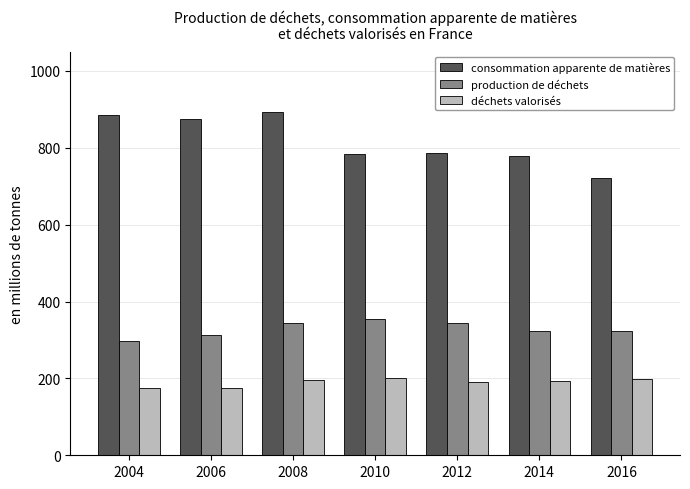

How many data points does each series have?

7